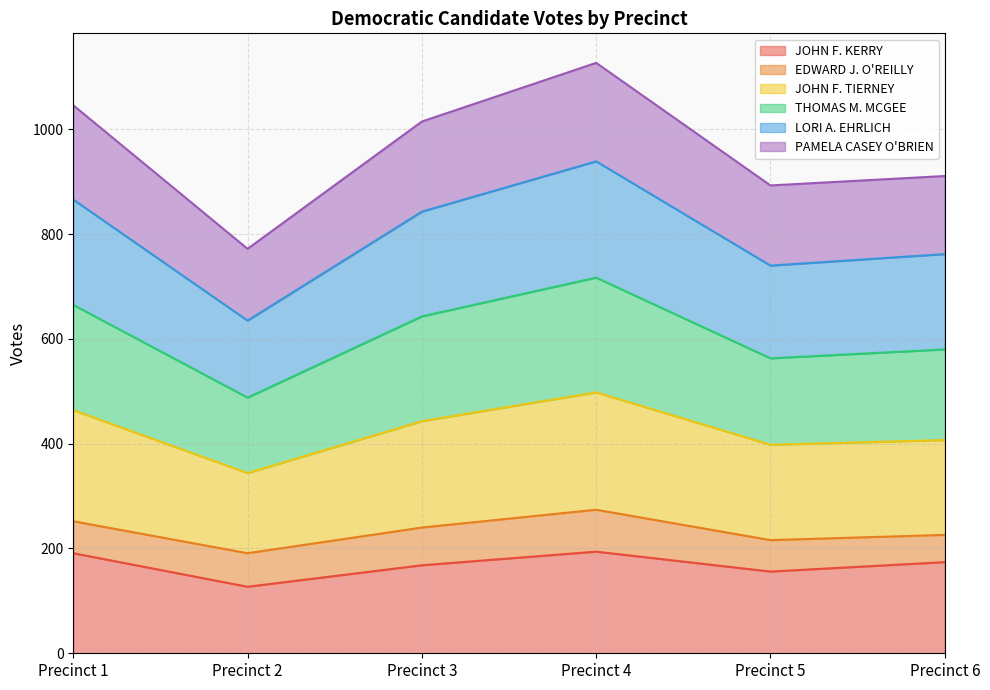

What are all the series names shown in the legend?

JOHN F. KERRY, EDWARD J. O'REILLY, JOHN F. TIERNEY, THOMAS M. MCGEE, LORI A. EHRLICH, PAMELA CASEY O'BRIEN